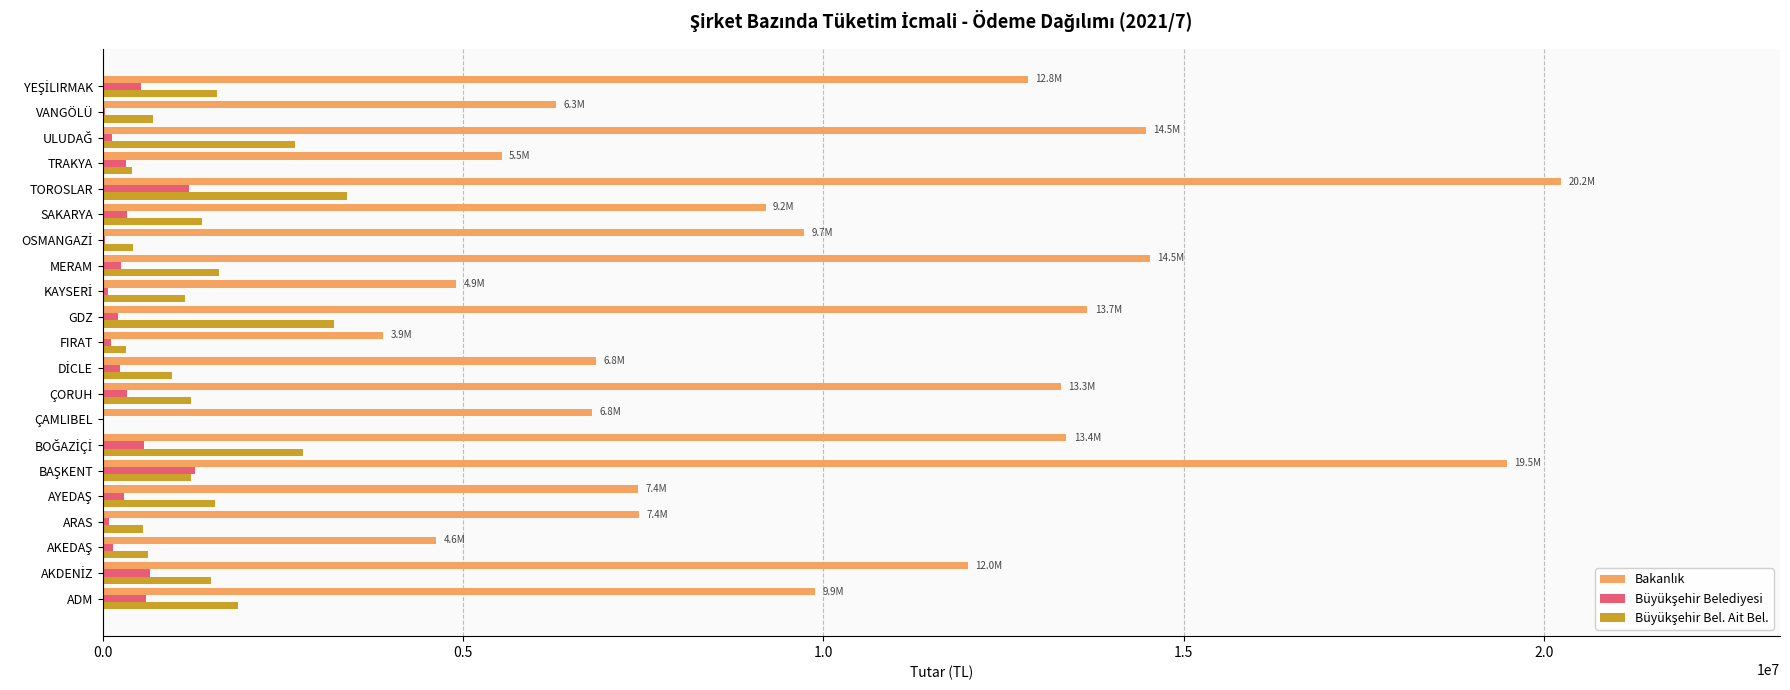

At which category is the sum across all series the highest?

TOROSLAR